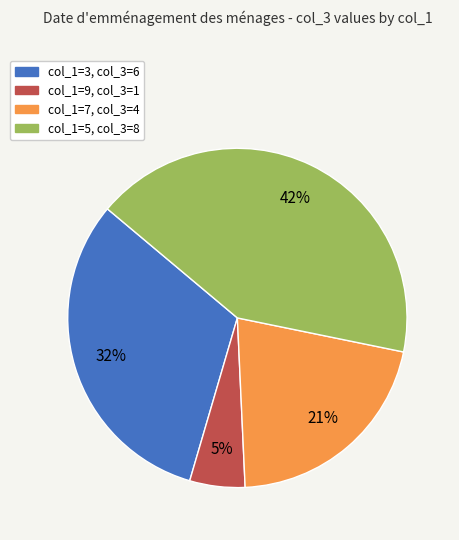

To the nearest percent, what percentage of the pie is col_1=3, col_3=6?

32%